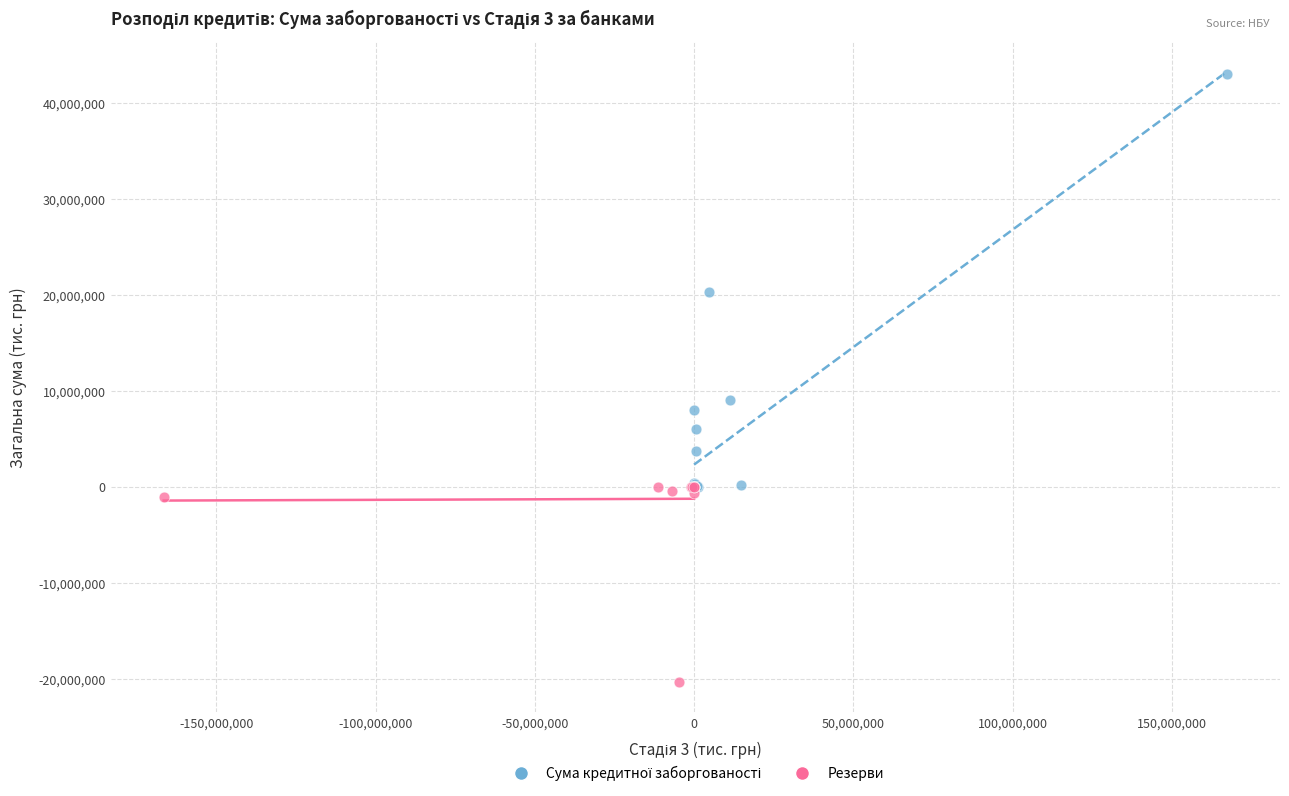

Which series contains the lowest Y value?

Резерви